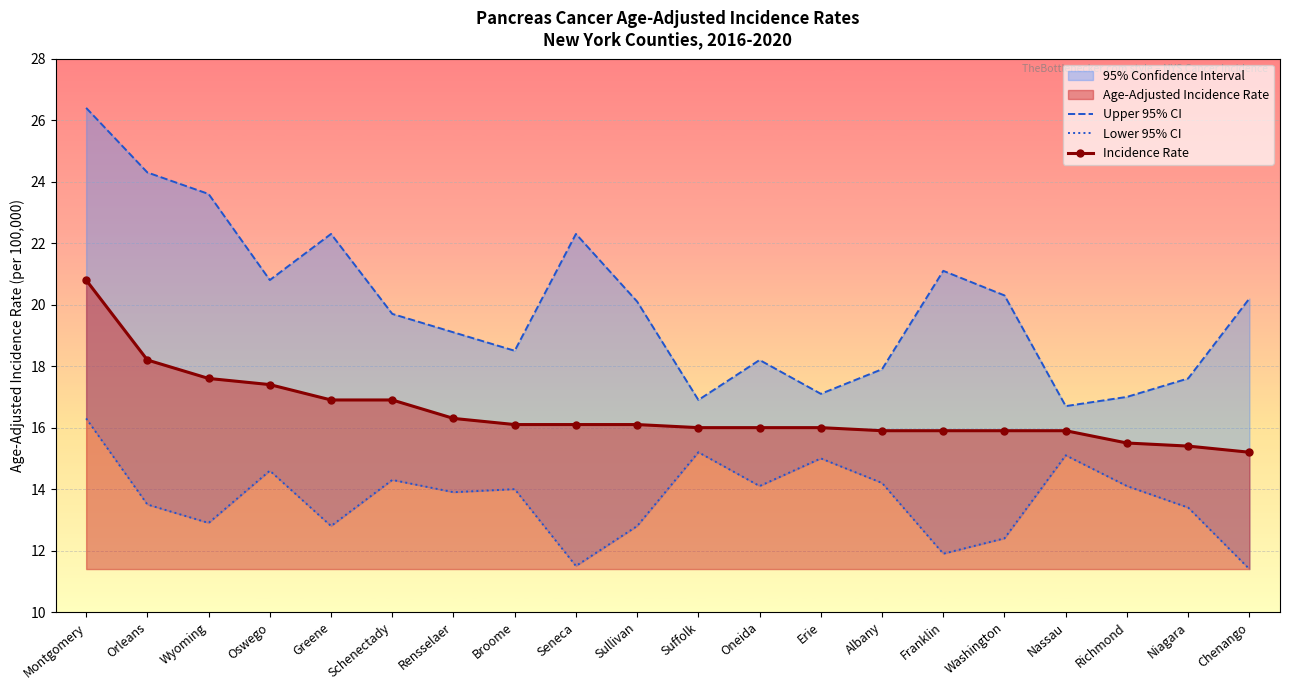

Which series has the largest total across all categories?

Upper 95% CI